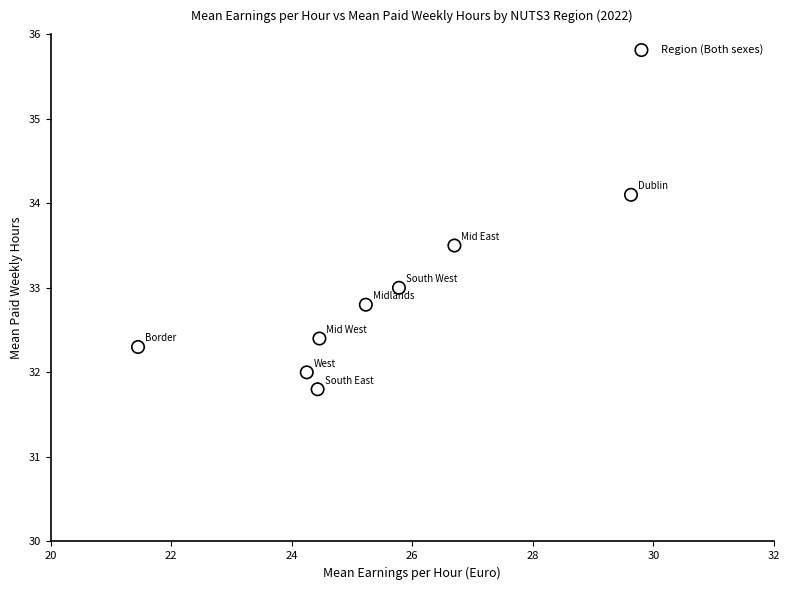

What is the average Y value?

32.7